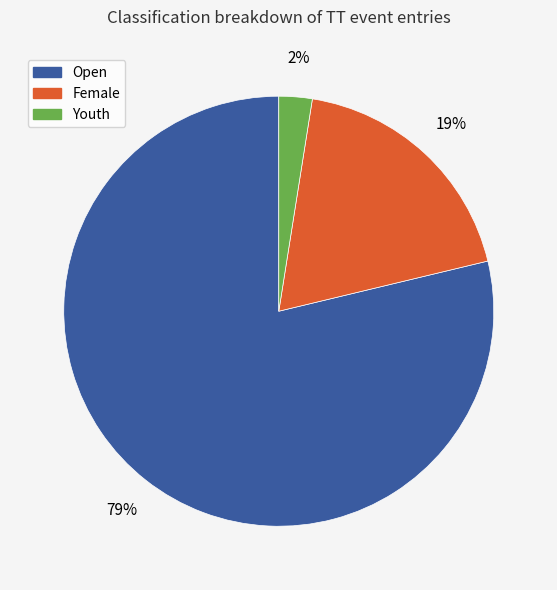

Which slice represents more than half of the pie?

Open